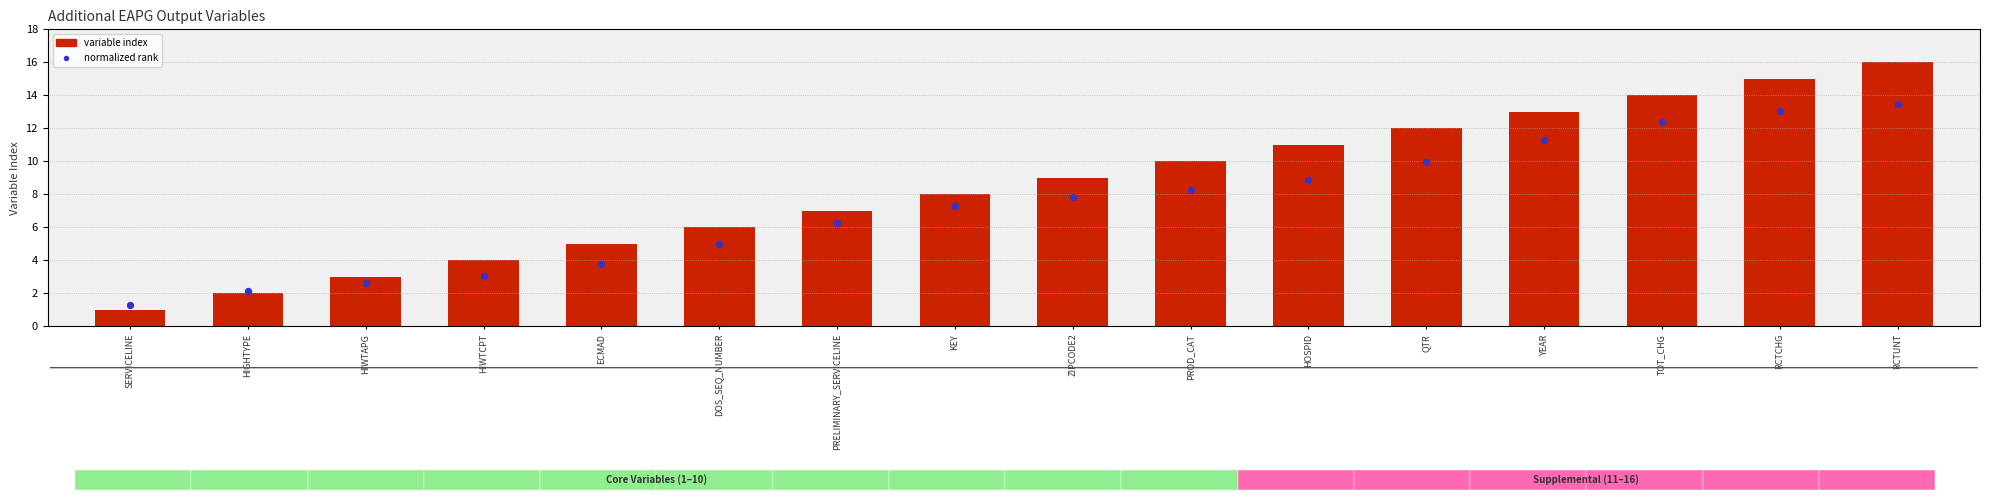

Which series contains the lowest Y value?

variable index